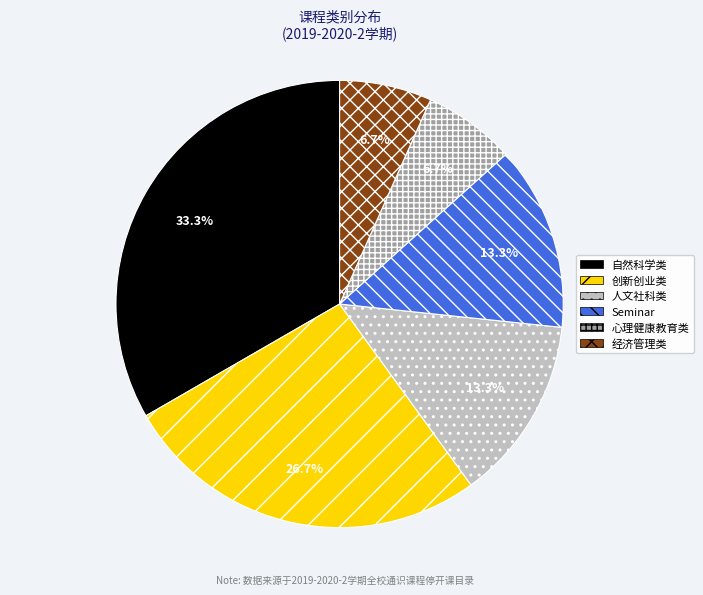

What percentage is the 人文社科类 slice, to the nearest percent?

13%